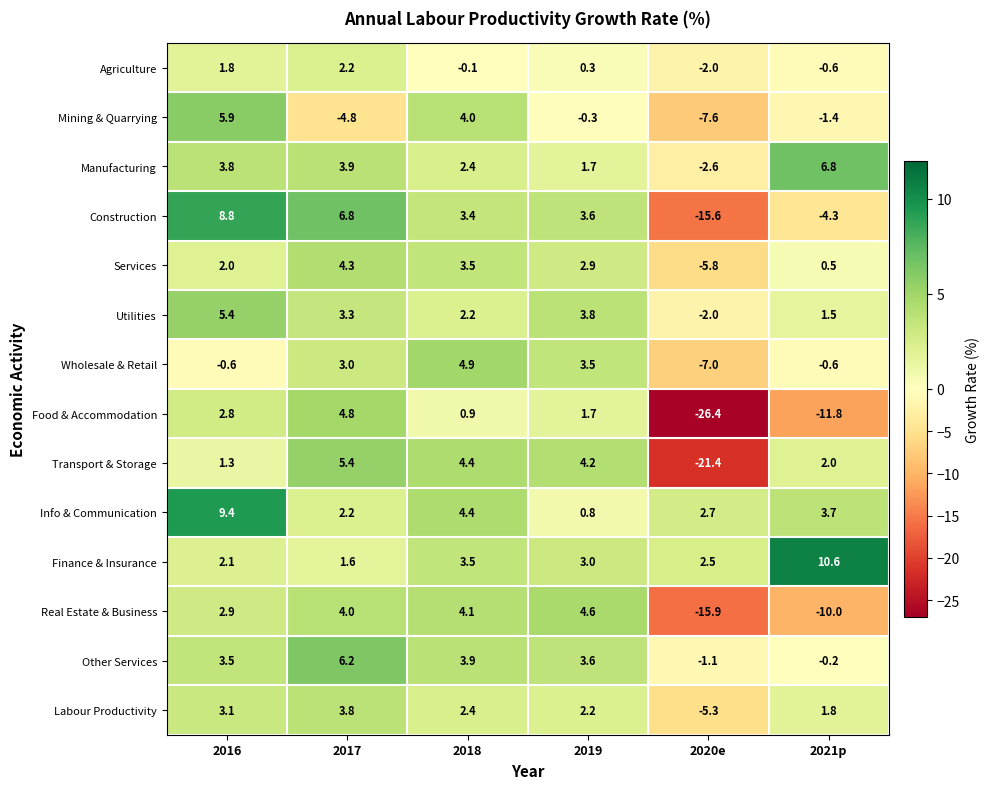

What is the difference between the Mining & Quarrying values at 2016 and 2019?

6.2